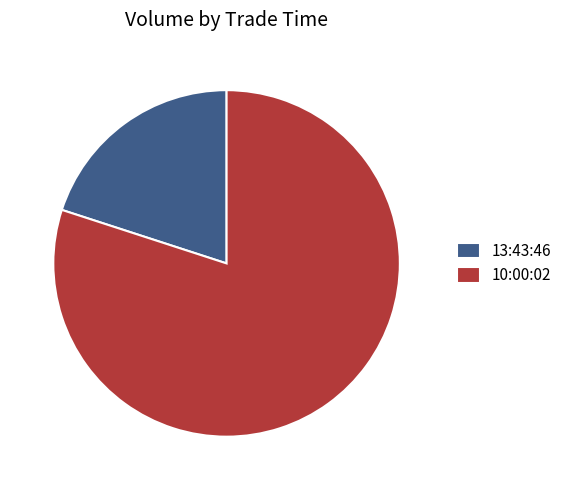

Is it true that 10:00:02 is 71% of the pie?

False